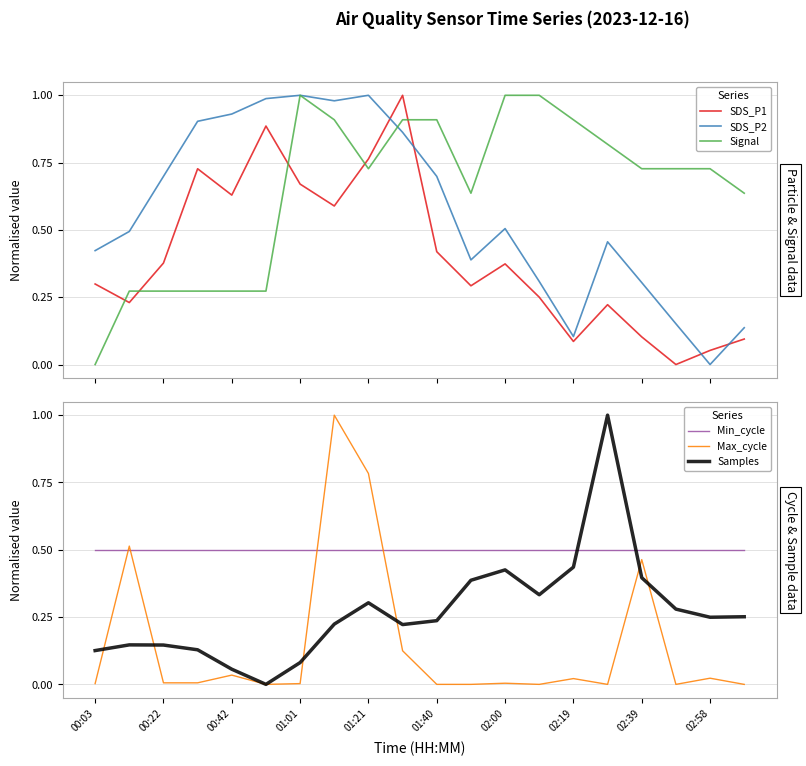

True or false: SDS_P1 and SDS_P2 intersect in this chart.

True